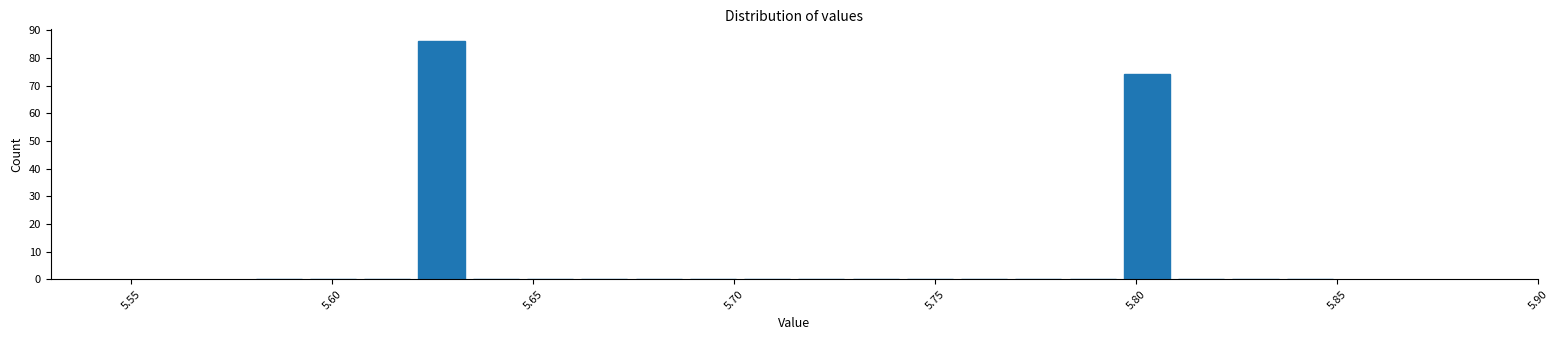

Around what value on the x-axis is the tallest bar? Give the approximate position of its centre, as read against the axis.

5.625